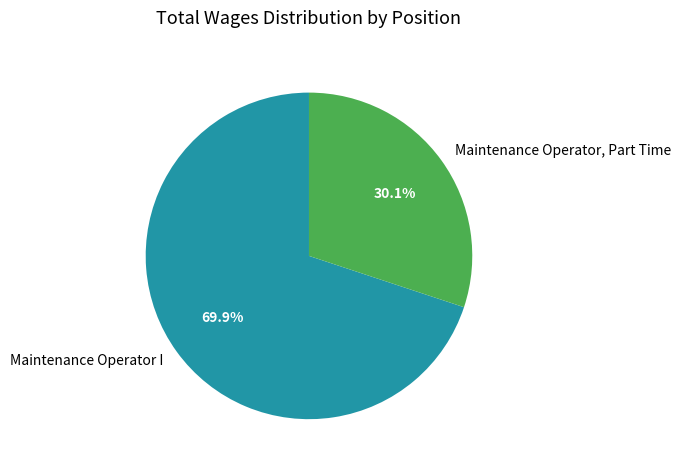

Is the sum of Maintenance Operator, Part Time and Maintenance Operator I greater than half?

Yes